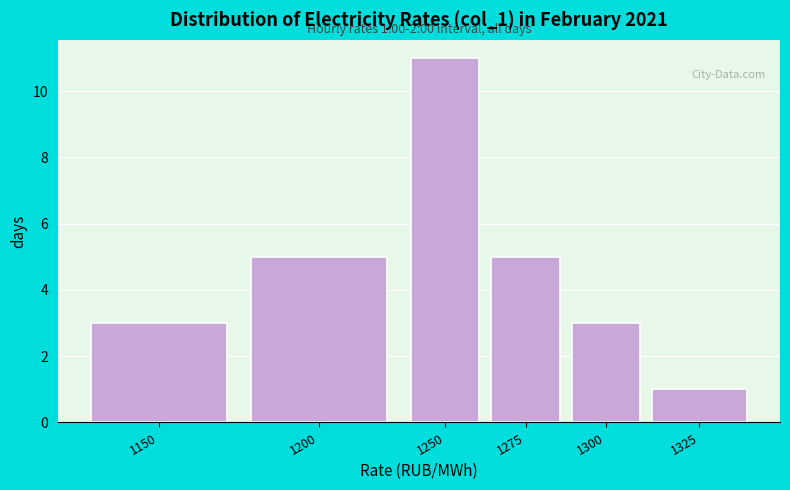

Reading left to right, what are all the values shown in this chart?

3	5	11	5	3	1